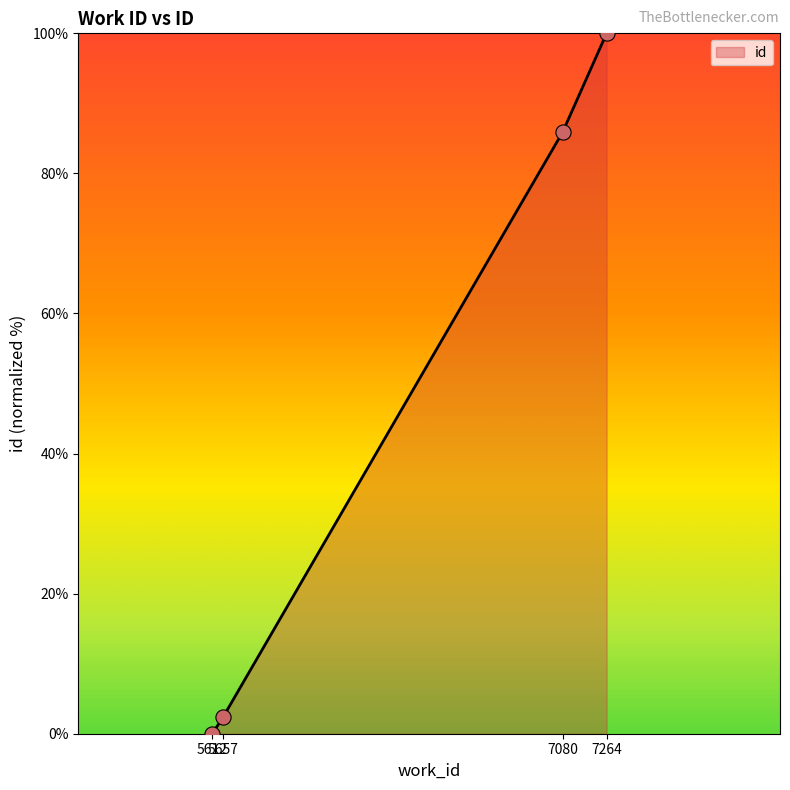

Between 7080 and 5612, which is larger?

7080